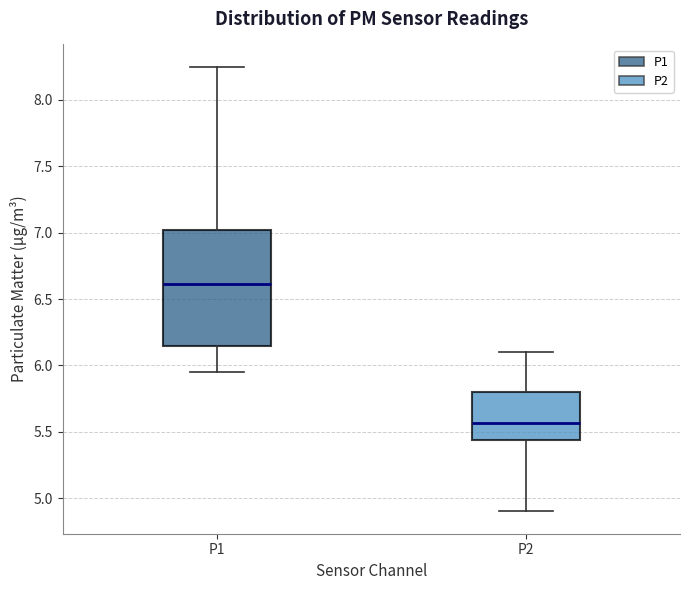

Where does the upper whisker of the box for P2 end on the y-axis? The values are not printed on the chart, so give them approximately, as read against the axis.

6.10